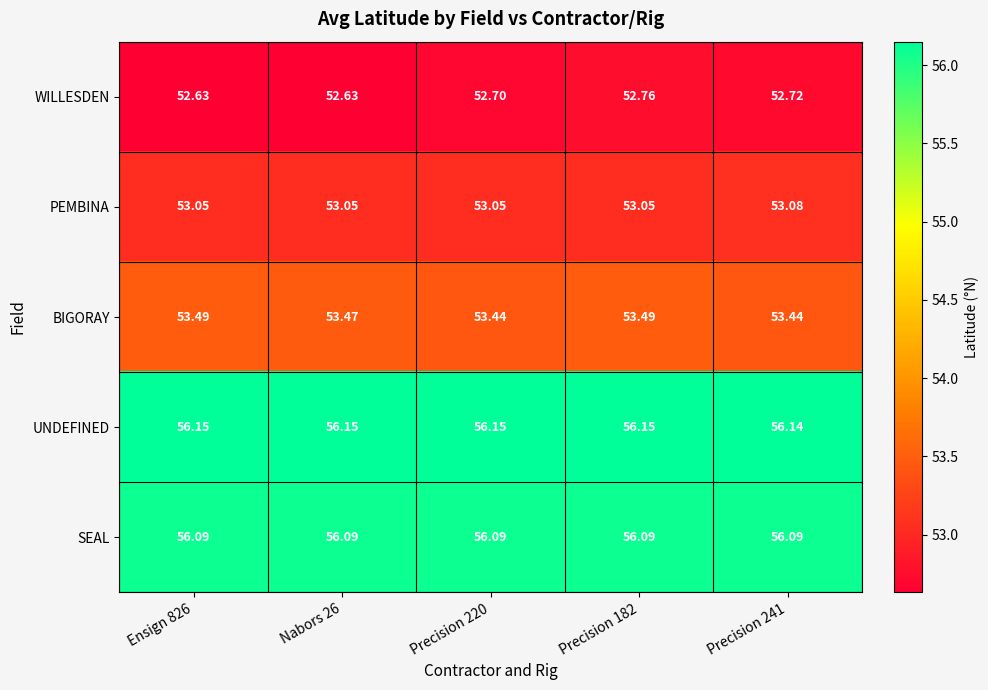

What is the smallest value displayed?

52.6